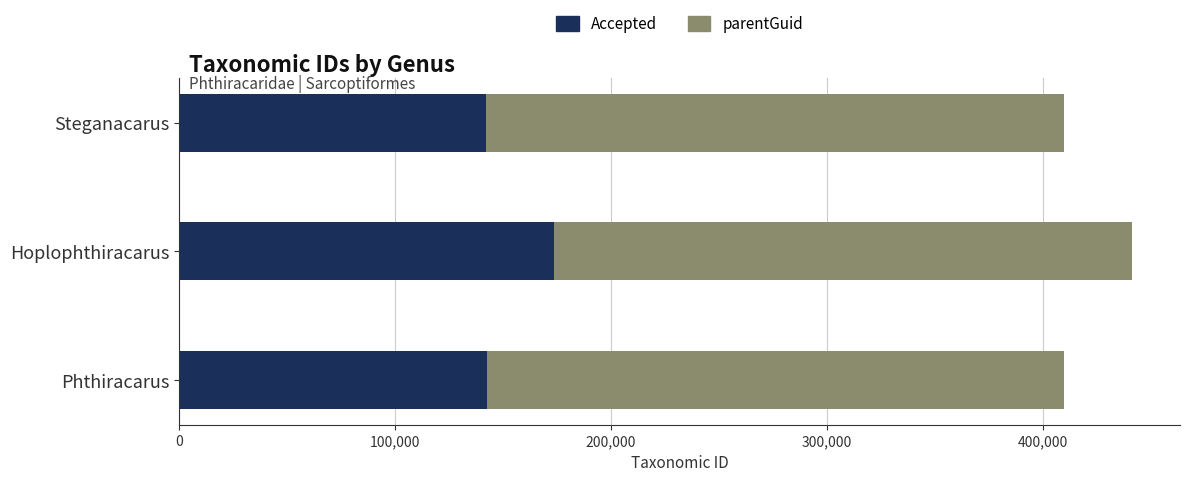

At which category is the sum across all series the highest?

Hoplophthiracarus